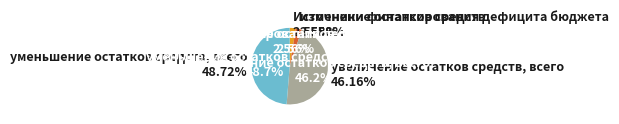

To the nearest percent, what percentage of the pie is увеличение остатков средств, всего?

46%